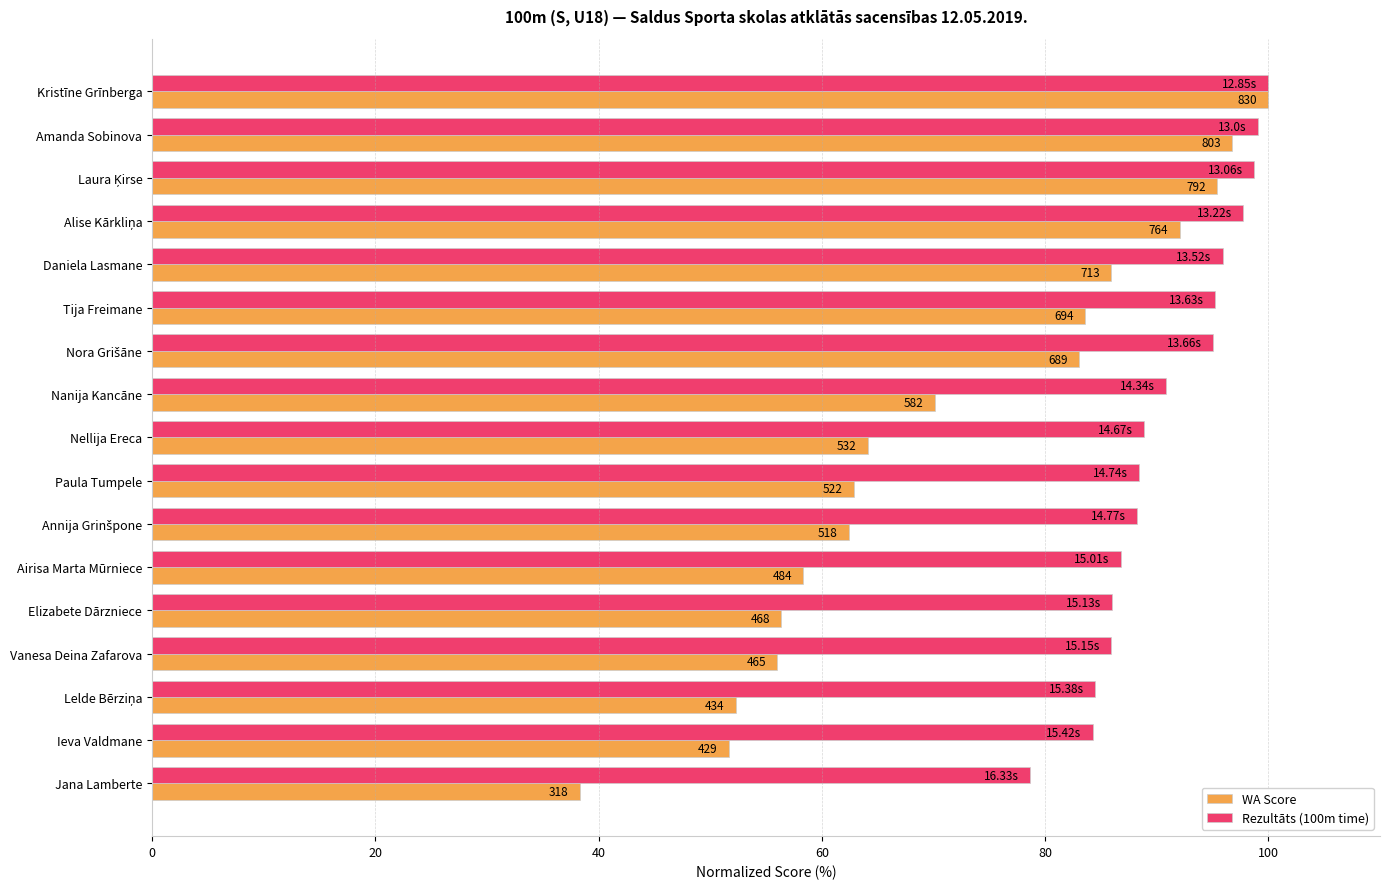

What are all the series names shown in the legend?

WA Score, Rezultāts (100m time)